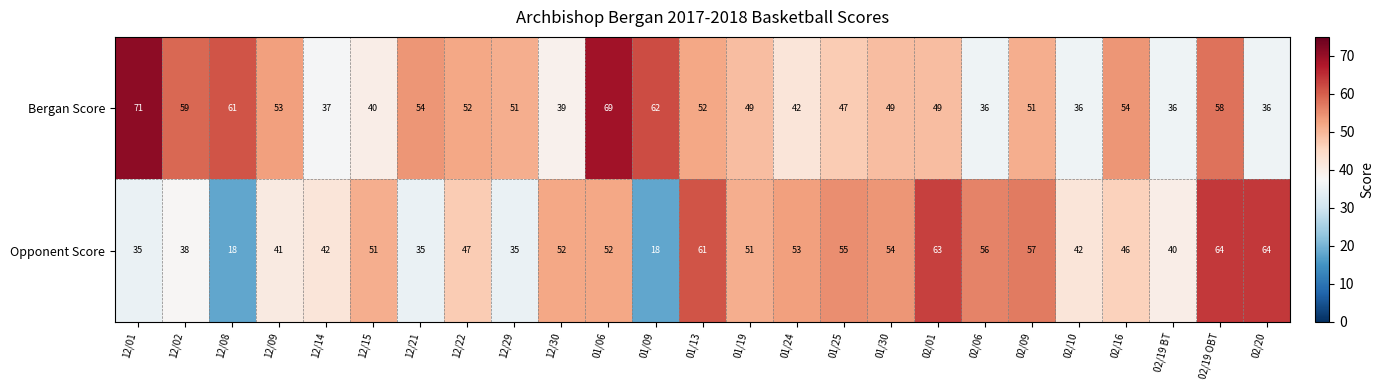

List the series in order of their peak value, lowest first.

Opponent Score, Bergan Score